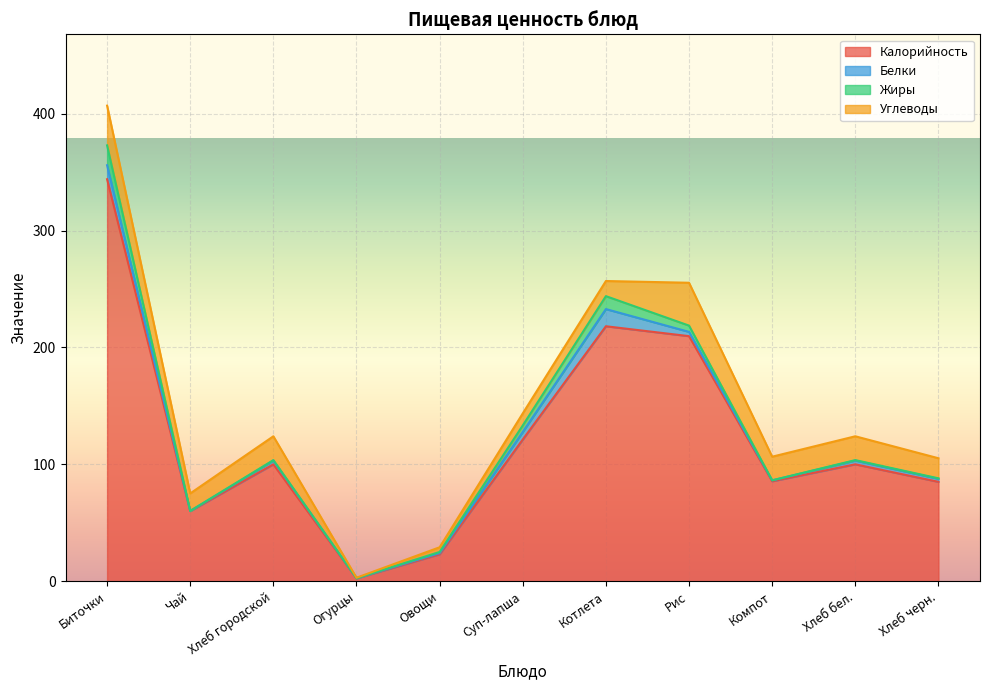

At which category is the sum across all series the highest?

Биточки